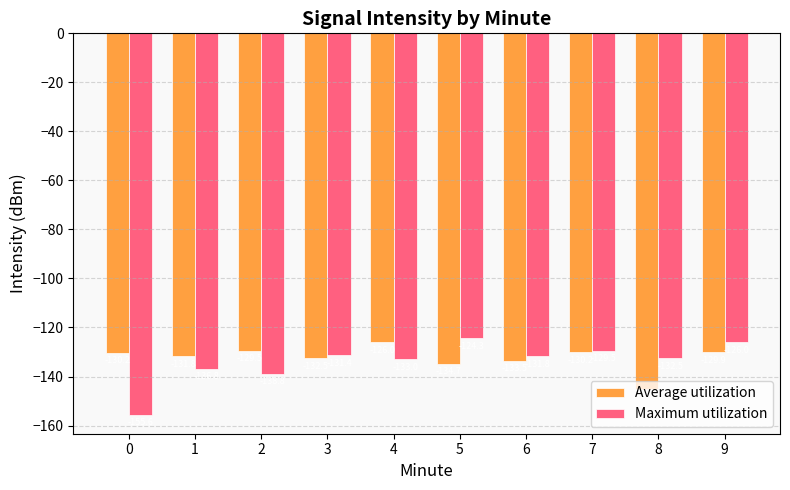

What are all the series names shown in the legend?

Average utilization, Maximum utilization